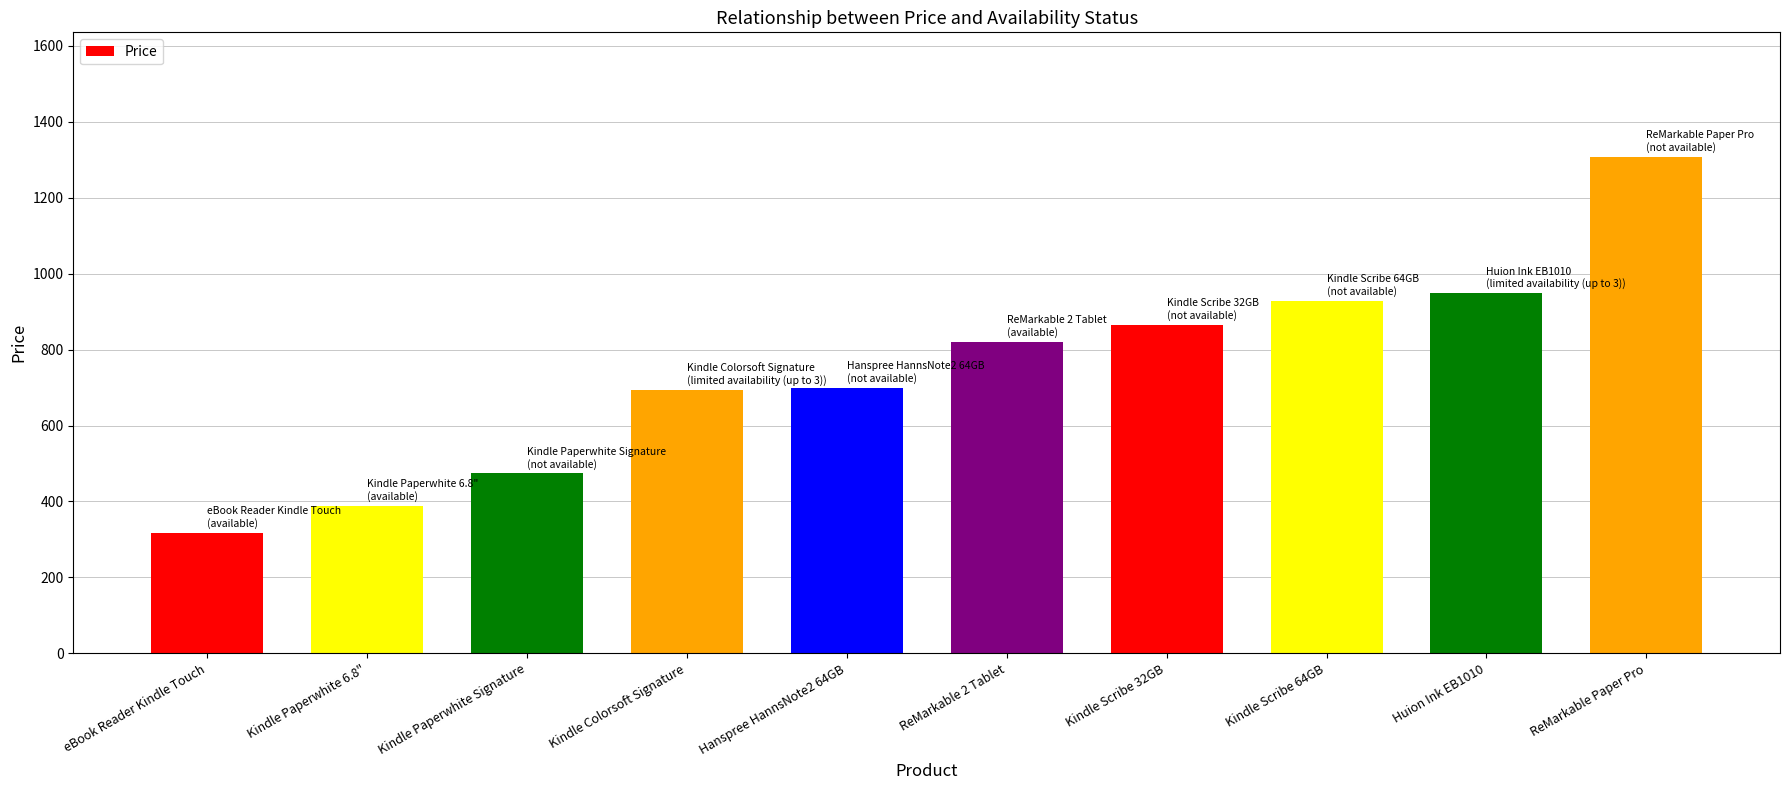

How many values are below 820?

5